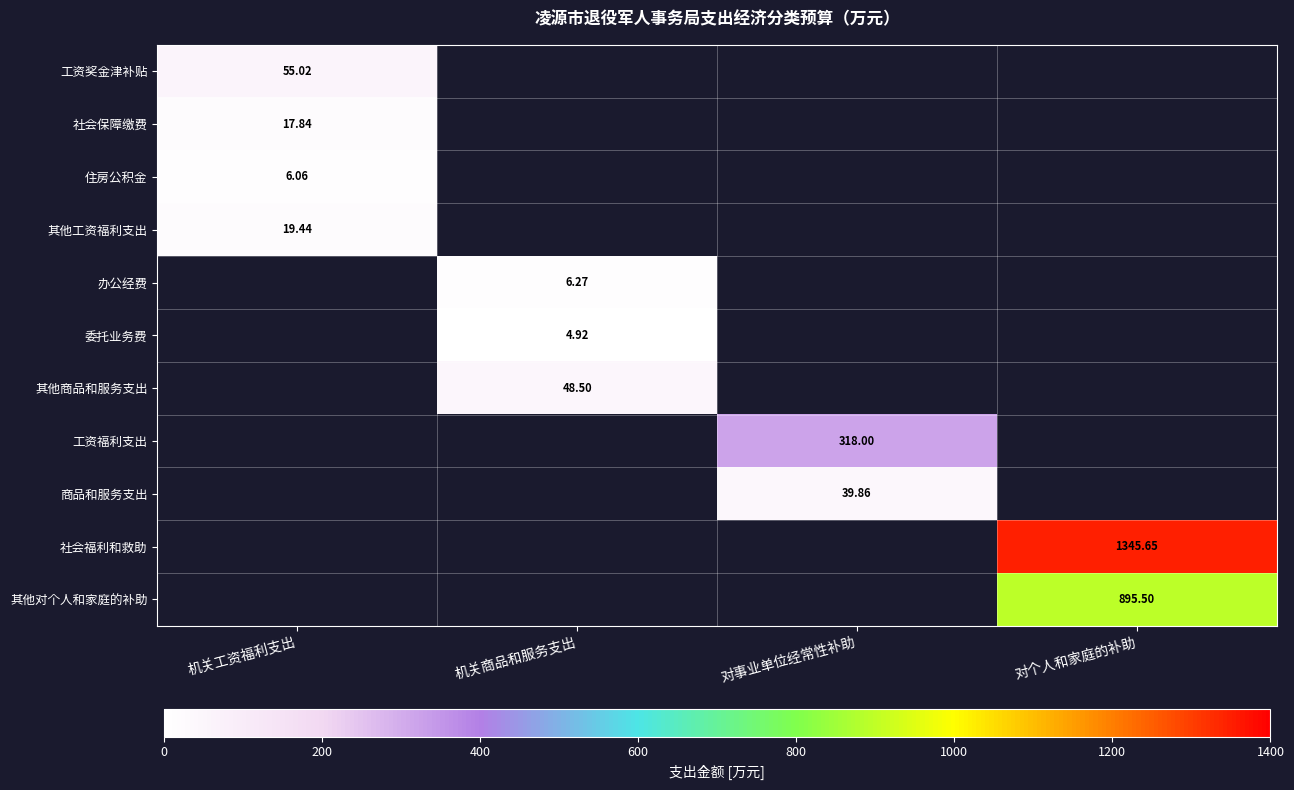

Which label corresponds to the largest value in the chart?

对个人和家庭的补助